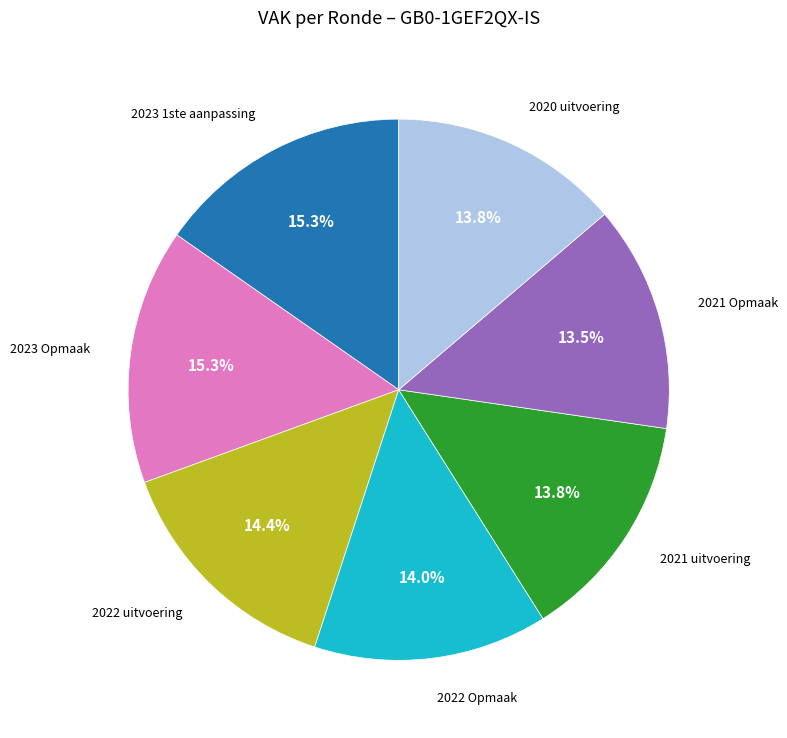

Do 2022 Opmaak and 2023 Opmaak together represent more than half of the pie?

No